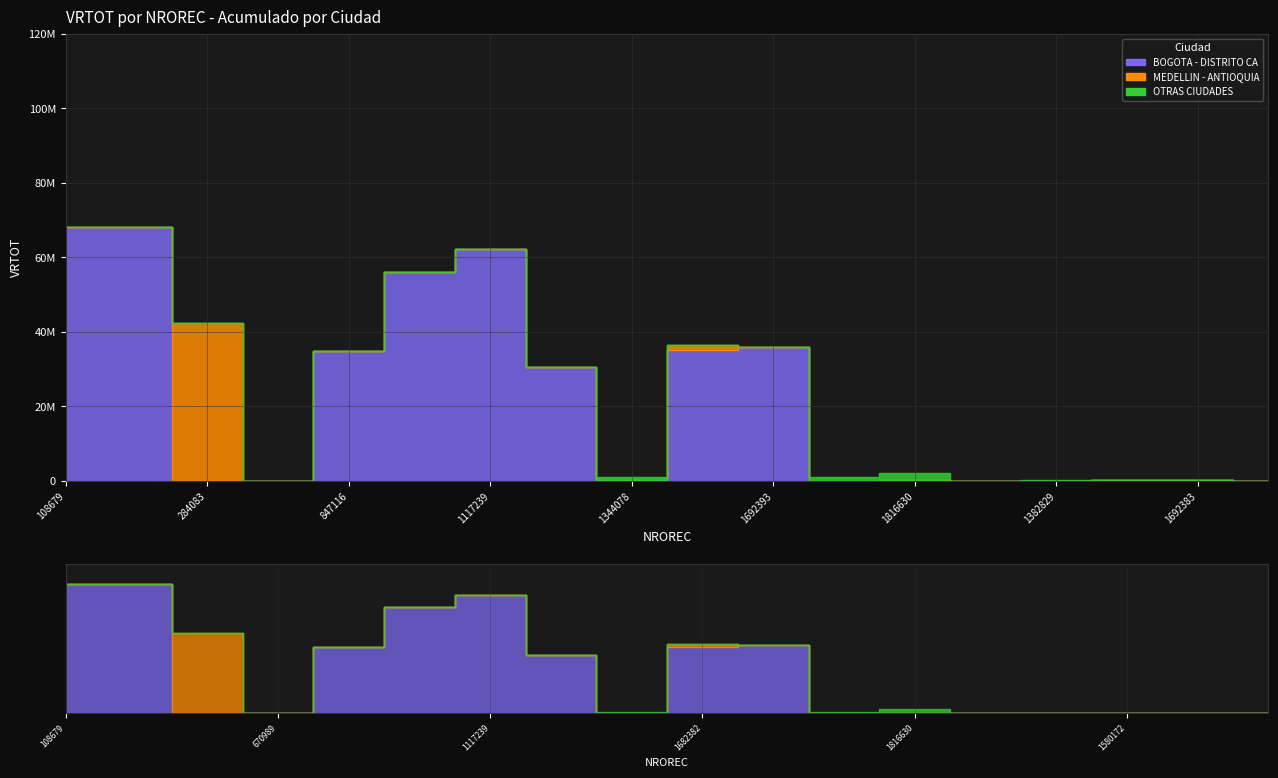

What is the difference between the OTRAS CIUDADES values at 1816629 and 1682382?

959023